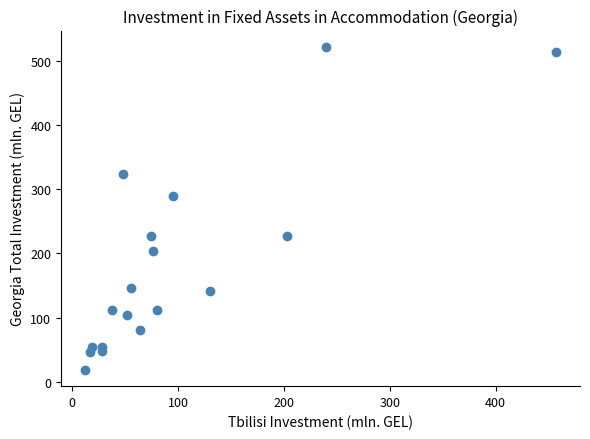

What is the range of Y values (max minus min)?

503.2